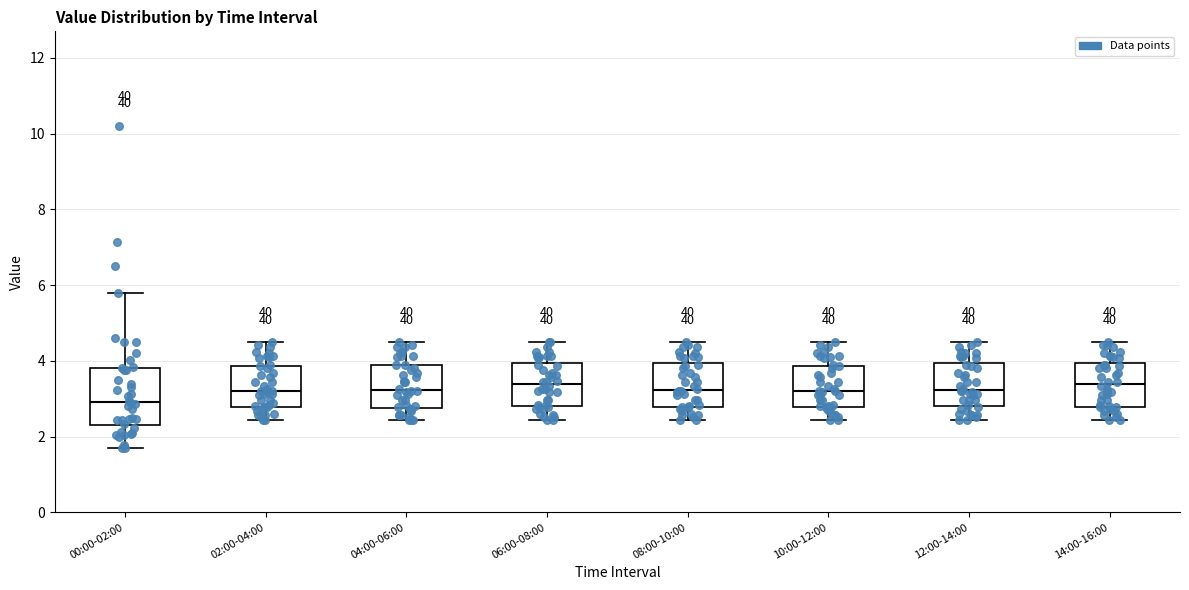

Which box's median line is the lowest?

00:00-02:00